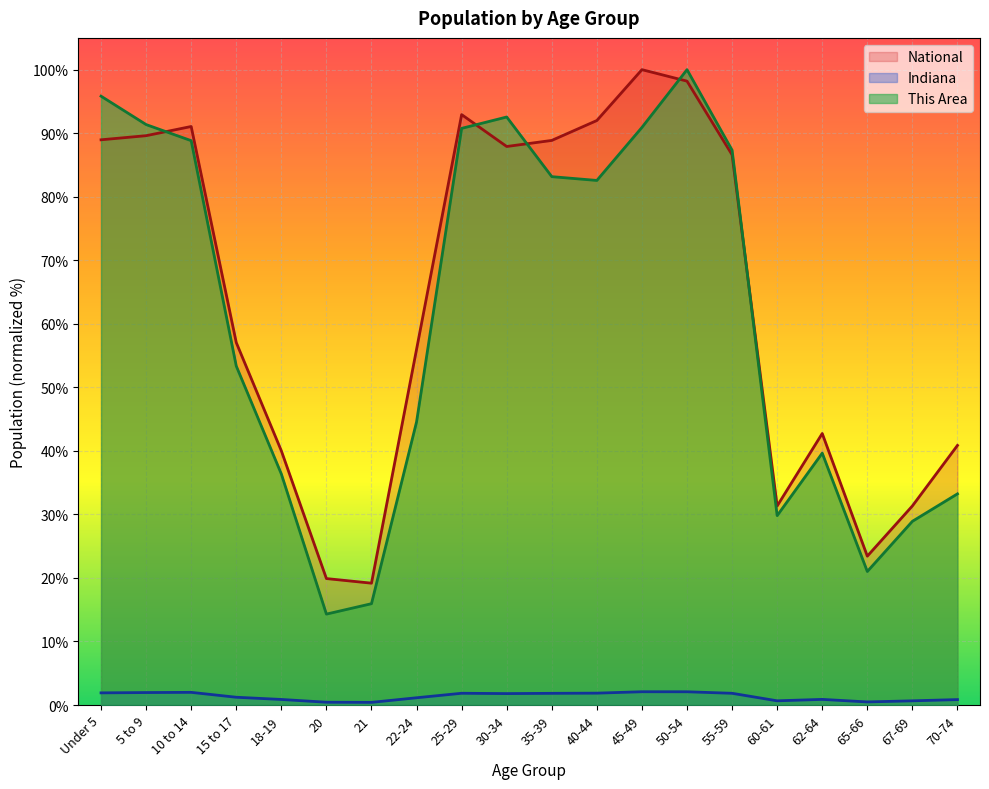

What is the lowest value of the Indiana series?

0.4